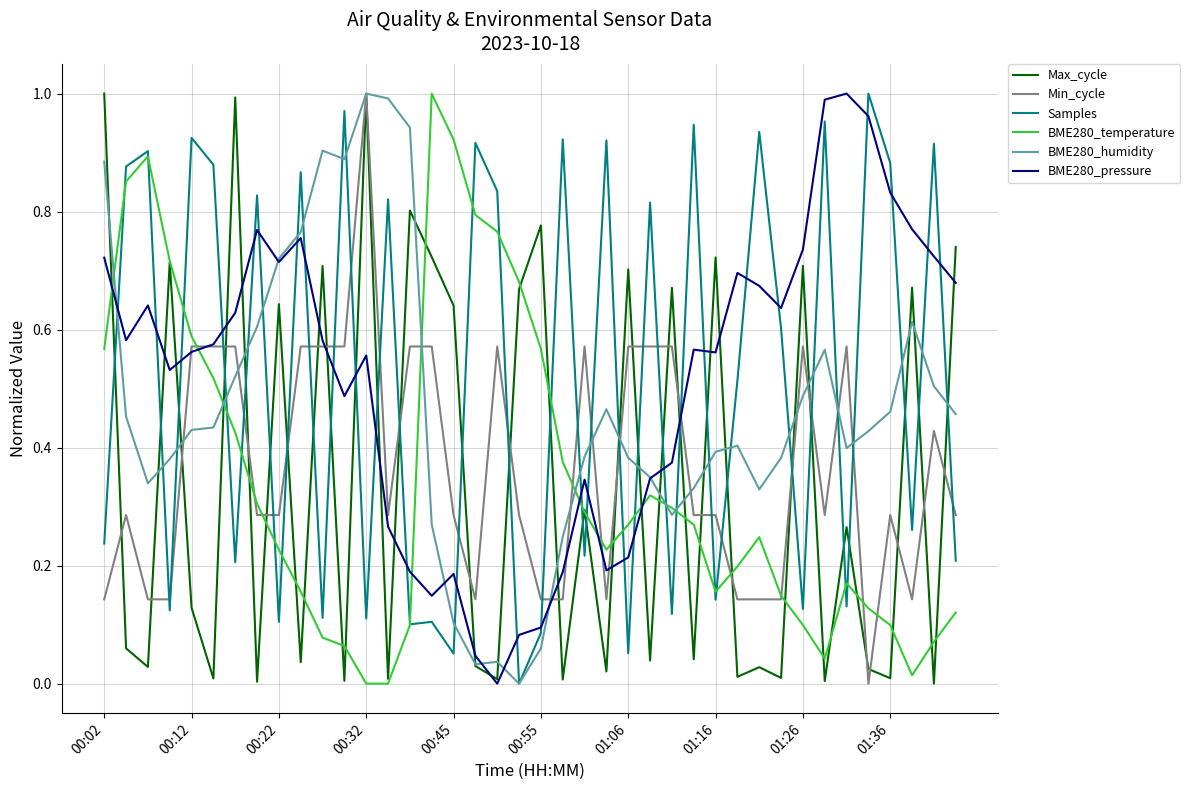

Reading left to right, transcribe all the data shown in this chart.

Max_cycle: 1.0	0.1	0.0	0.7	0.1	0.0	1.0	0.0	0.6	0.0	0.7	0.0	1.0	0.0	0.8	0.7	0.6	0.0	0.0	0.7	0.8	0.0	0.3	0.0	0.7	0.0	0.7	0.0	0.7	0.0	0.0	0.0	0.7	0.0	0.3	0.0	0.0	0.7	0.0	0.7
Min_cycle: 0.1	0.3	0.1	0.1	0.6	0.6	0.6	0.3	0.3	0.6	0.6	0.6	1.0	0.3	0.6	0.6	0.3	0.1	0.6	0.3	0.1	0.1	0.6	0.1	0.6	0.6	0.6	0.3	0.3	0.1	0.1	0.1	0.6	0.3	0.6	0.0	0.3	0.1	0.4	0.3
Samples: 0.2	0.9	0.9	0.1	0.9	0.9	0.2	0.8	0.1	0.9	0.1	1.0	0.1	0.8	0.1	0.1	0.1	0.9	0.8	0.0	0.1	0.9	0.2	0.9	0.1	0.8	0.1	0.9	0.1	0.5	0.9	0.6	0.1	1.0	0.1	1.0	0.9	0.3	0.9	0.2
BME280_temperature: 0.6	0.9	0.9	0.7	0.6	0.5	0.4	0.3	0.2	0.2	0.1	0.1	0.0	0.0	0.1	1.0	0.9	0.8	0.8	0.7	0.6	0.4	0.3	0.2	0.3	0.3	0.3	0.3	0.2	0.2	0.2	0.1	0.1	0.0	0.2	0.1	0.1	0.0	0.1	0.1
BME280_humidity: 0.9	0.5	0.3	0.4	0.4	0.4	0.5	0.6	0.7	0.8	0.9	0.9	1.0	1.0	0.9	0.3	0.1	0.0	0.0	0.0	0.1	0.2	0.4	0.5	0.4	0.3	0.3	0.3	0.4	0.4	0.3	0.4	0.5	0.6	0.4	0.4	0.5	0.6	0.5	0.5
BME280_pressure: 0.7	0.6	0.6	0.5	0.6	0.6	0.6	0.8	0.7	0.8	0.6	0.5	0.6	0.3	0.2	0.1	0.2	0.0	0.0	0.1	0.1	0.2	0.3	0.2	0.2	0.3	0.4	0.6	0.6	0.7	0.7	0.6	0.7	1.0	1.0	1.0	0.8	0.8	0.7	0.7